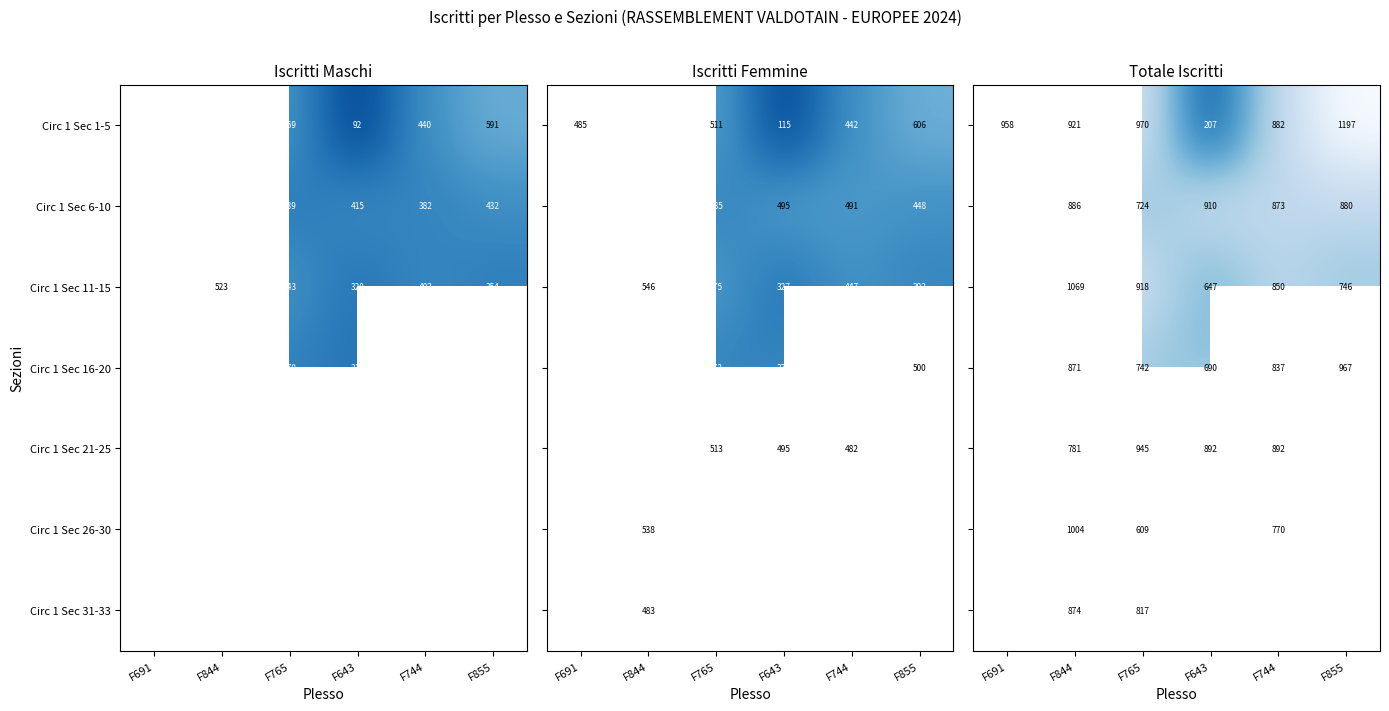

Between F691 and F765, which is larger?

F765